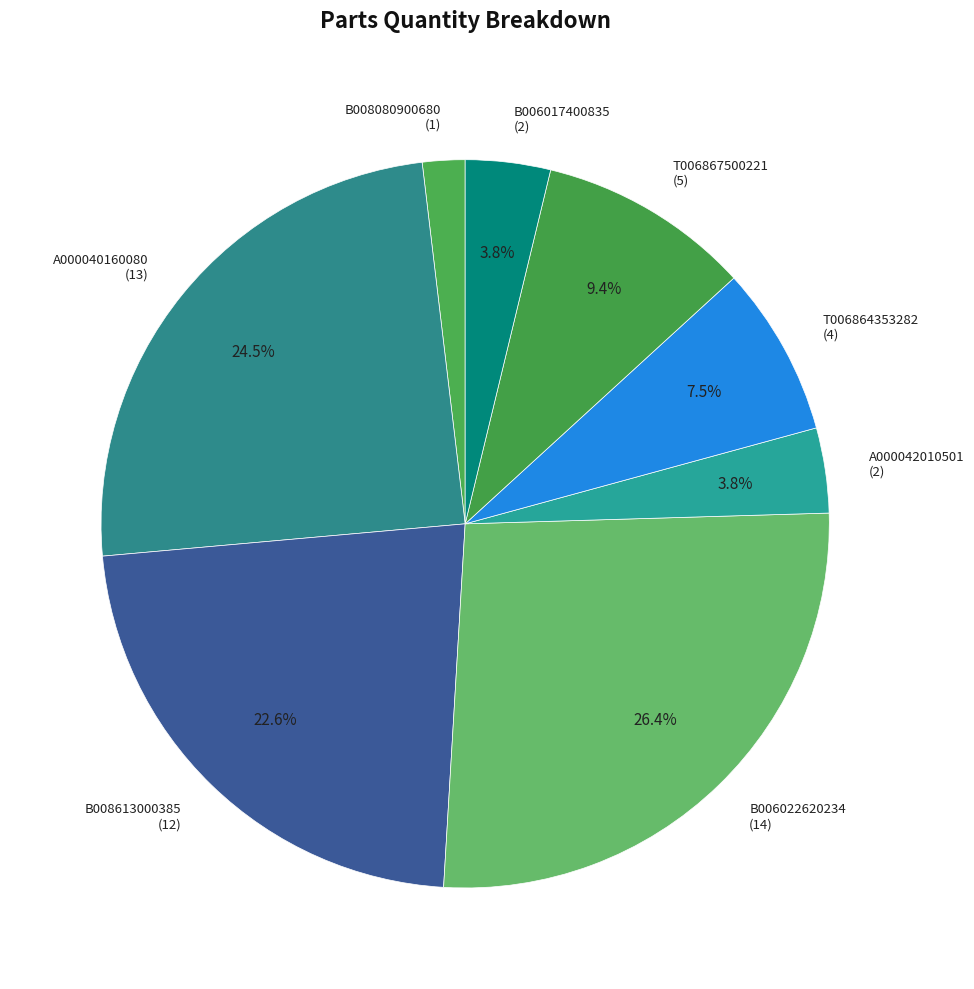

Which slice is the smallest?

B008080900680